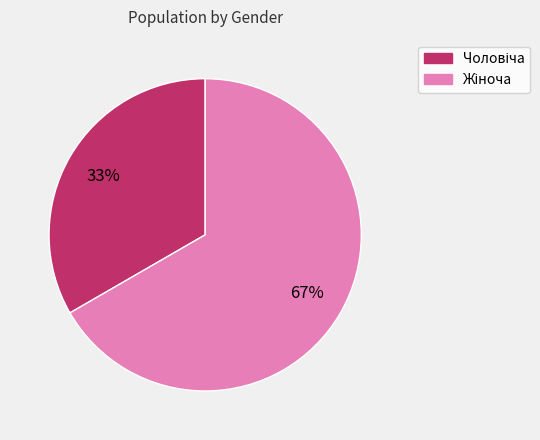

Does any single category account for the majority?

Yes